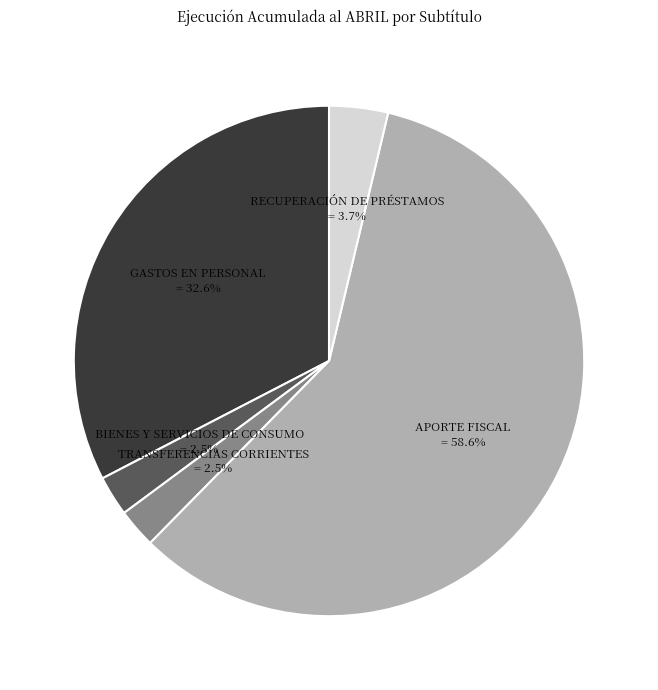

Is there a majority slice in this chart?

Yes